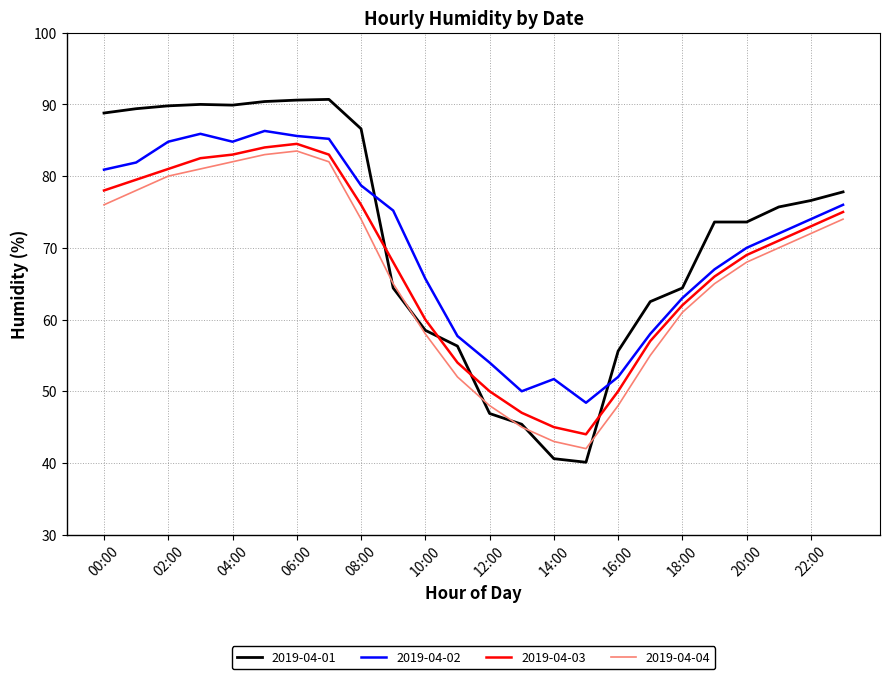

What is the difference between the maximum and second lowest values in the 2019-04-02 series?

36.3